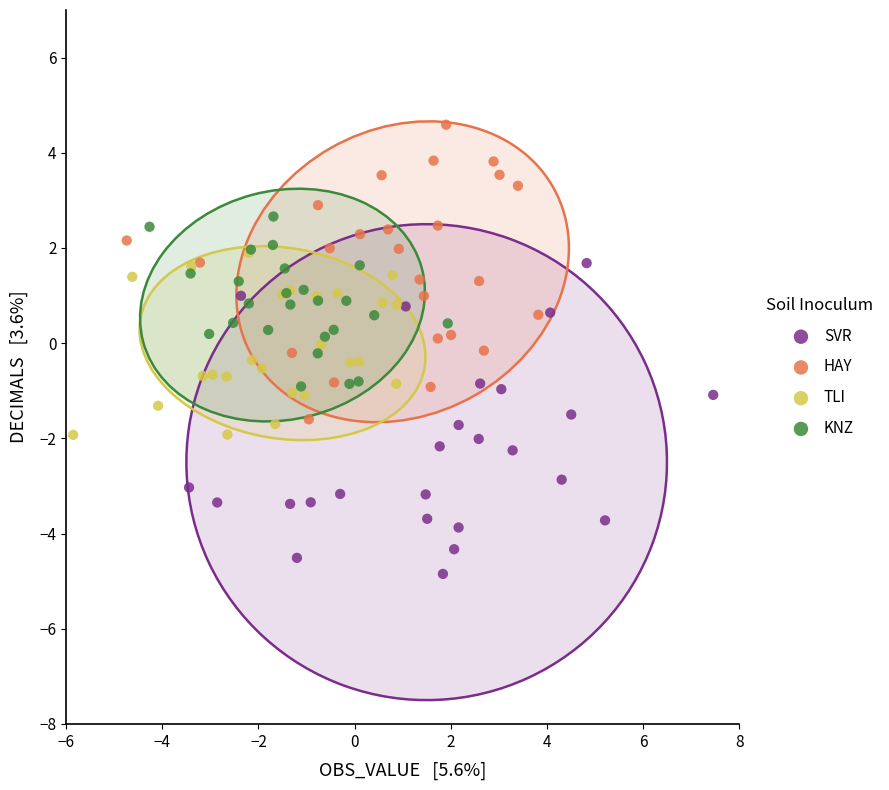

Which series reaches the minimum Y coordinate?

SVR